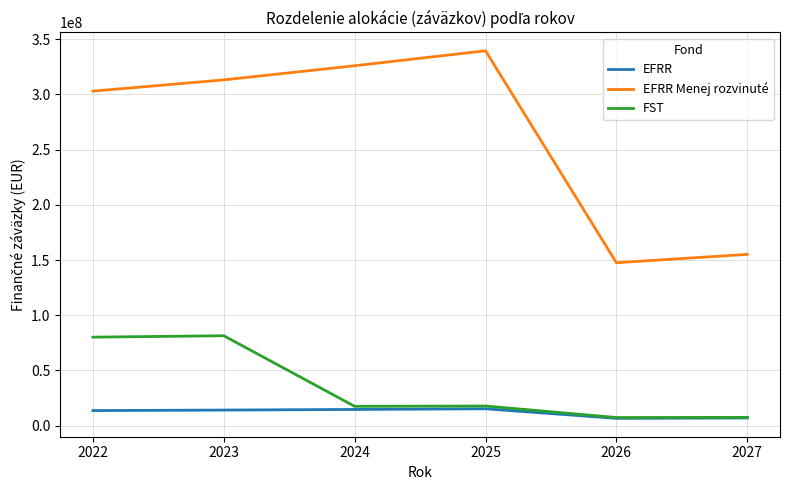

What is the total value across all series at 2022?

396804762